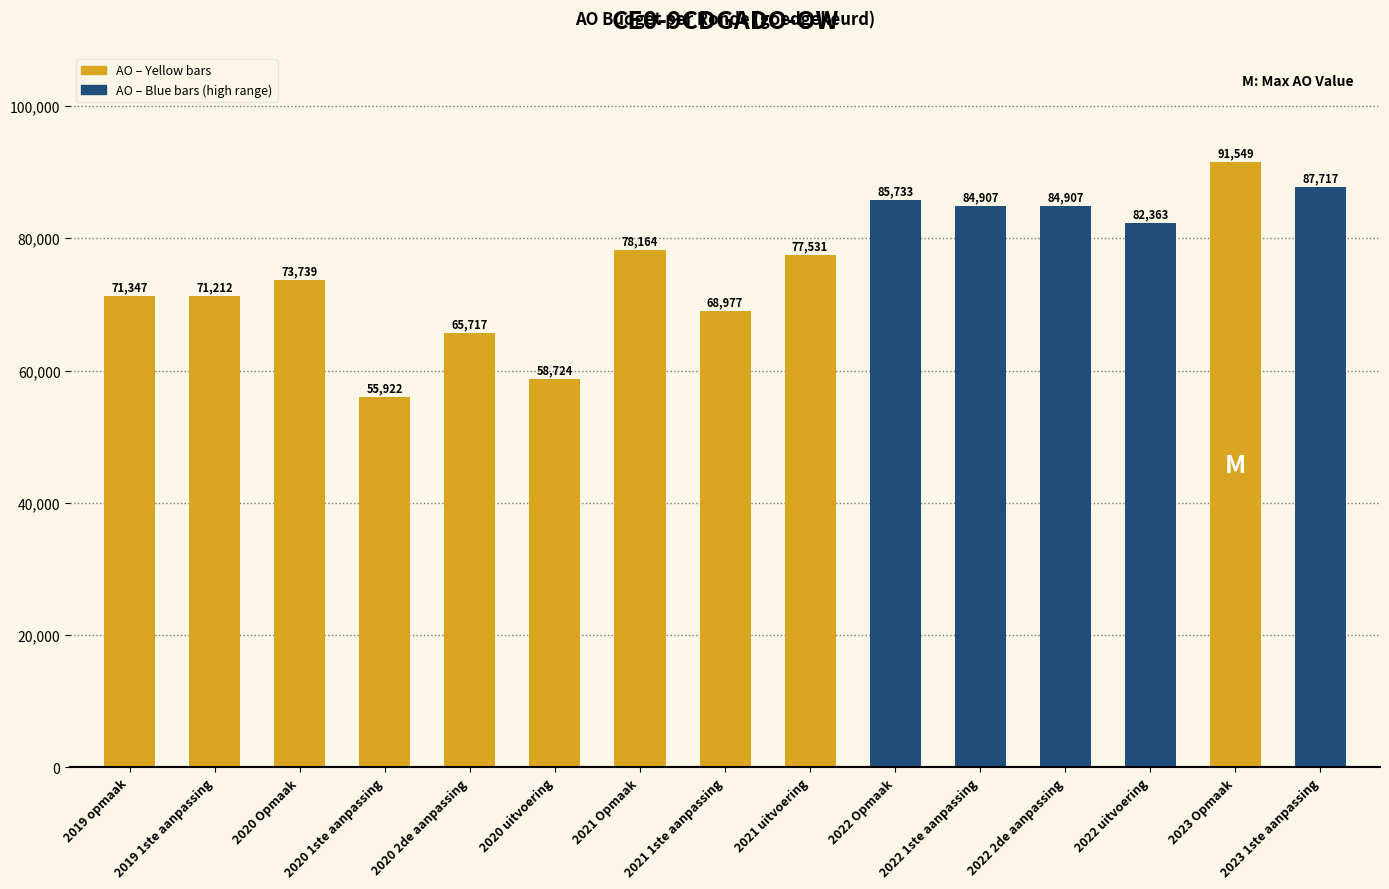

What is the difference between the maximum and minimum values?

35627